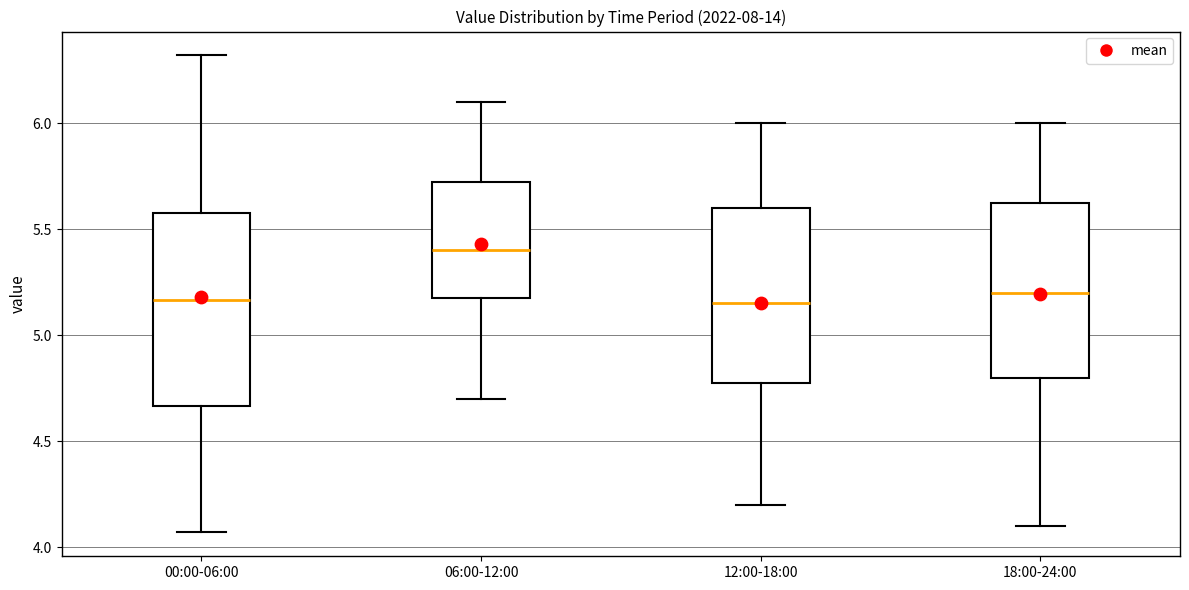

Reading left to right, read every box against the y-axis: the position of its median line, the range the box covers, and the ends of its whiskers. The values are not printed on the chart, so give them approximately, as read against the axis.

00:00-06:00: median 5.15, box 4.65 to 5.60, whiskers 4.05 to 6.30
06:00-12:00: median 5.40, box 5.20 to 5.75, whiskers 4.70 to 6.10
12:00-18:00: median 5.15, box 4.80 to 5.60, whiskers 4.20 to 6.00
18:00-24:00: median 5.20, box 4.80 to 5.65, whiskers 4.10 to 6.00